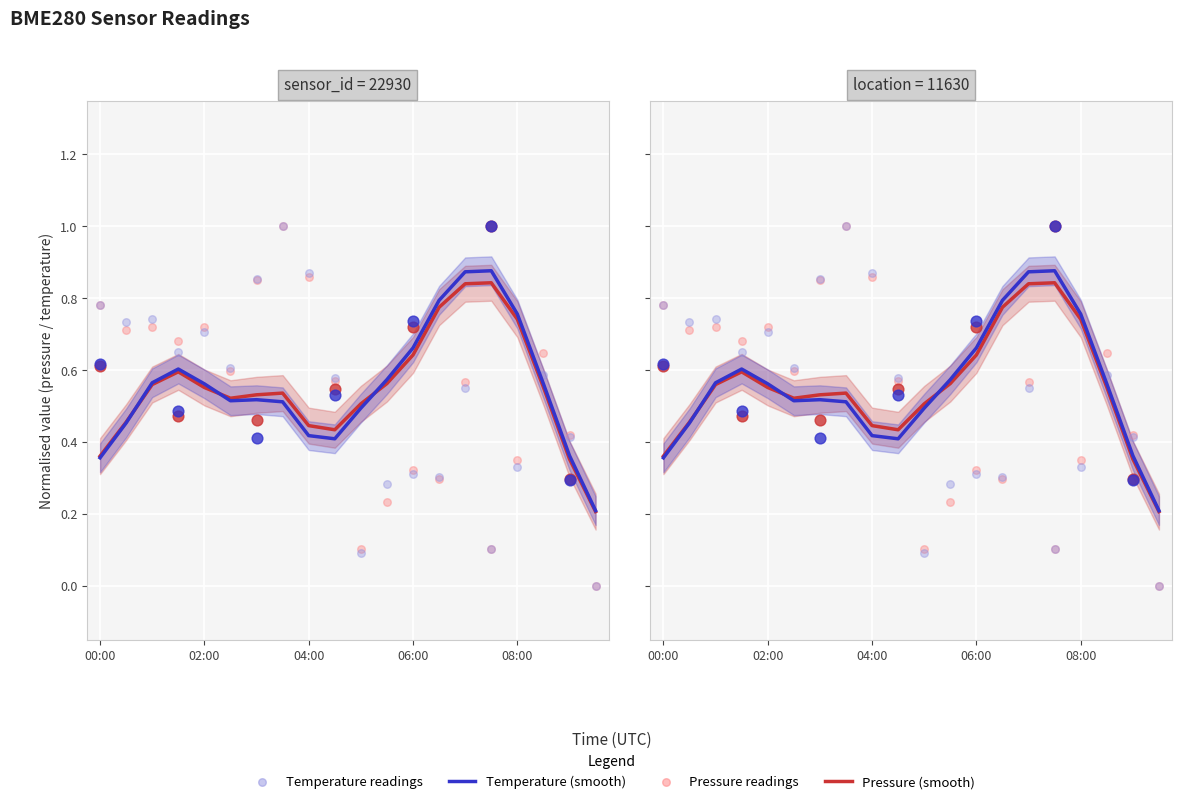

Is the value of pressure_scatter at 08:00 greater than the value of temperature_scatter at 06:30?

Yes